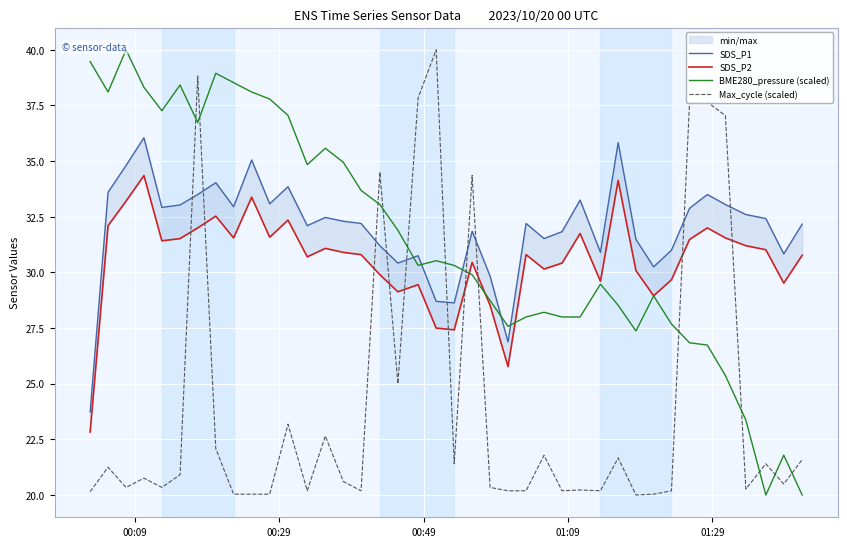

True or false: Max_cycle (scaled) and SDS_P2 intersect in this chart.

True